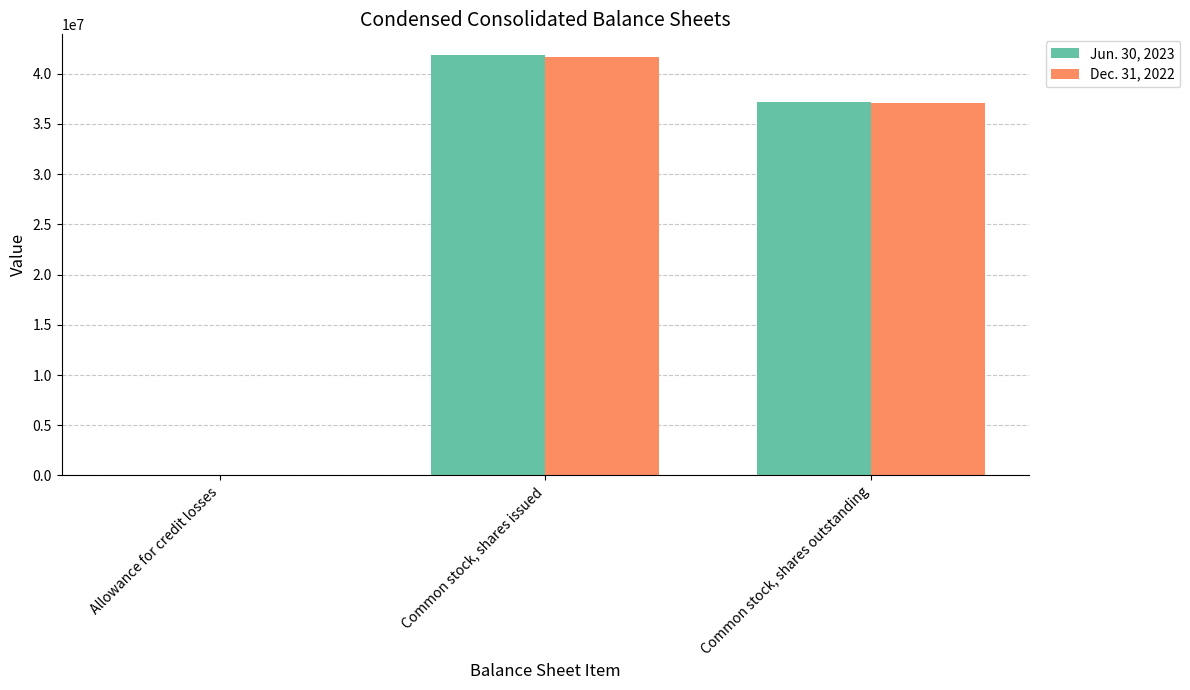

At which label does Dec. 31, 2022 reach its peak?

Common stock, shares issued